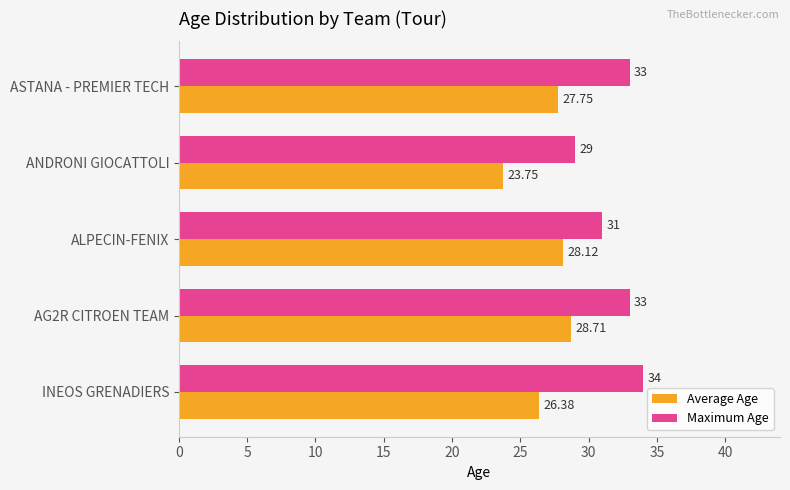

List the series in order of their overall mean, highest first.

Maximum Age, Average Age